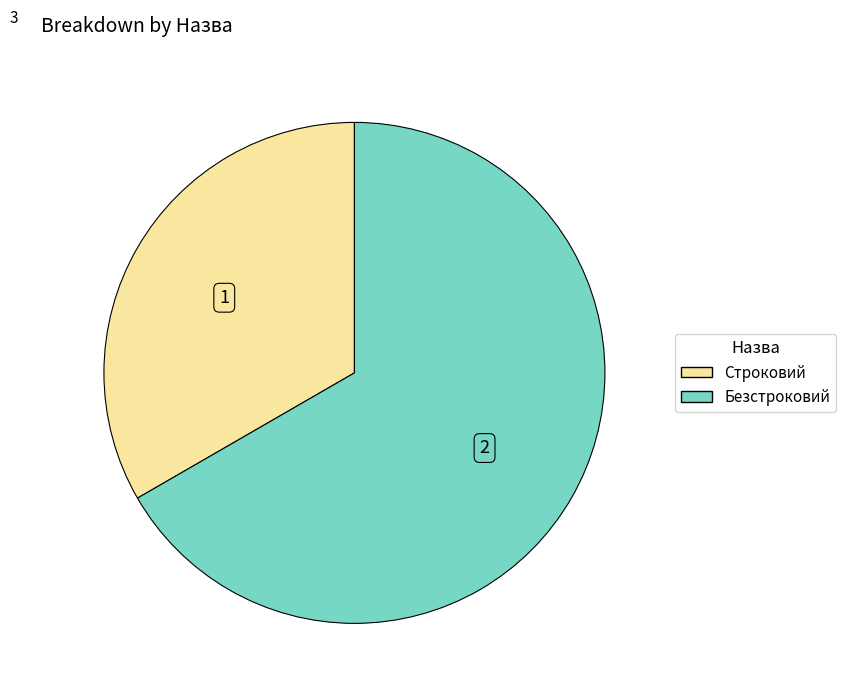

Which category has the biggest portion of the pie?

Безстроковий